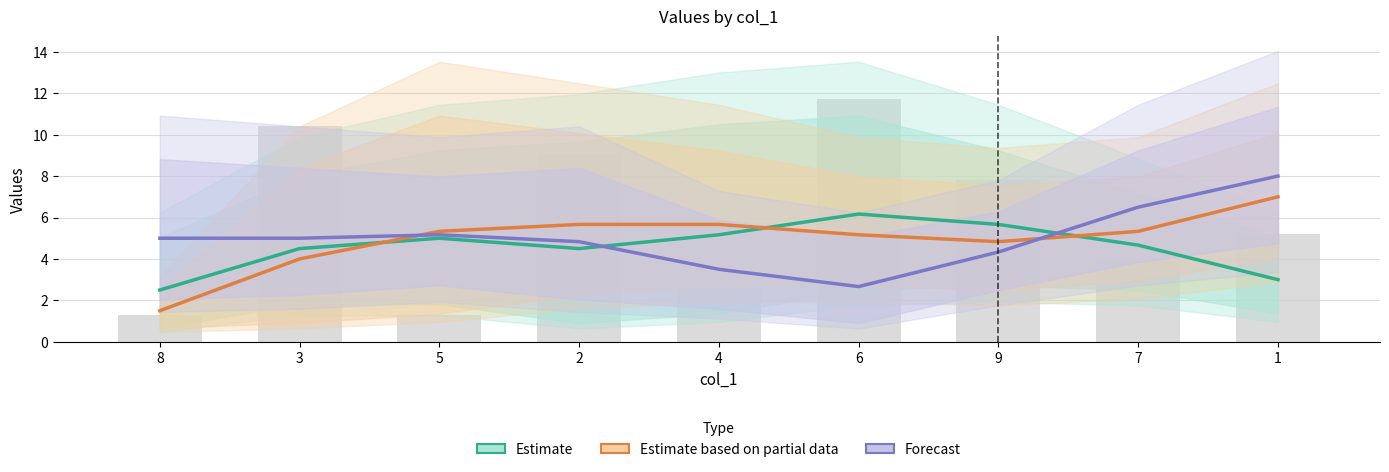

Reading left to right, what are all the values shown in this chart?

Estimate: 8=2.5	3=4.5	5=5.0	2=4.5	4=5.2	6=6.2	9=5.7	7=4.7	1=3.0
Estimate based on partial data: 8=1.5	3=4.0	5=5.3	2=5.7	4=5.7	6=5.2	9=4.8	7=5.3	1=7.0
Forecast: 8=5.0	3=5.0	5=5.2	2=4.8	4=3.5	6=2.7	9=4.3	7=6.5	1=8.0